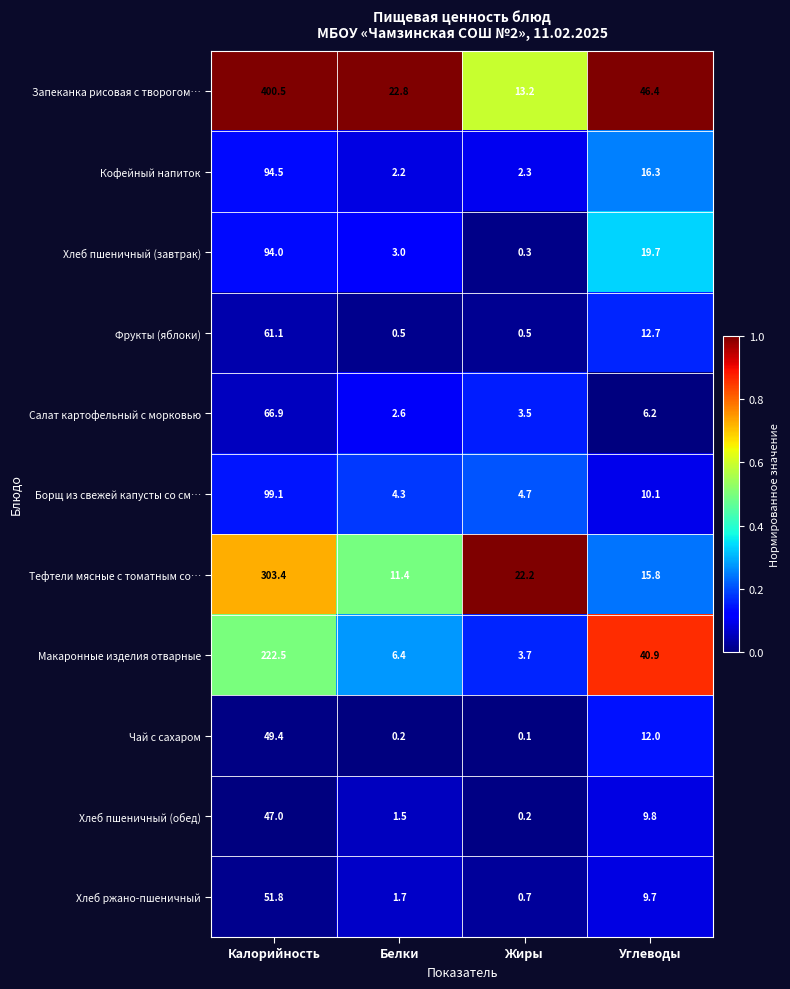

What is the minimum value for Борщ из свежей капусты со см…?

4.3